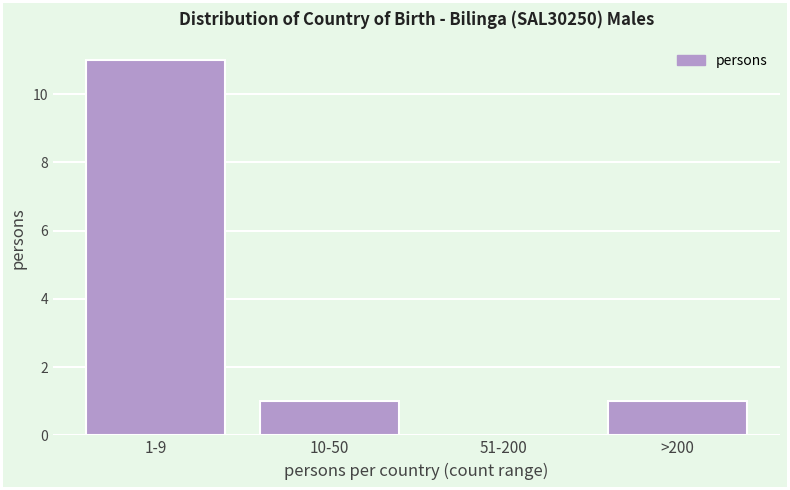

Reading right to left, list all the values displayed in this chart.

>200=1	51-200=0	10-50=1	1-9=11